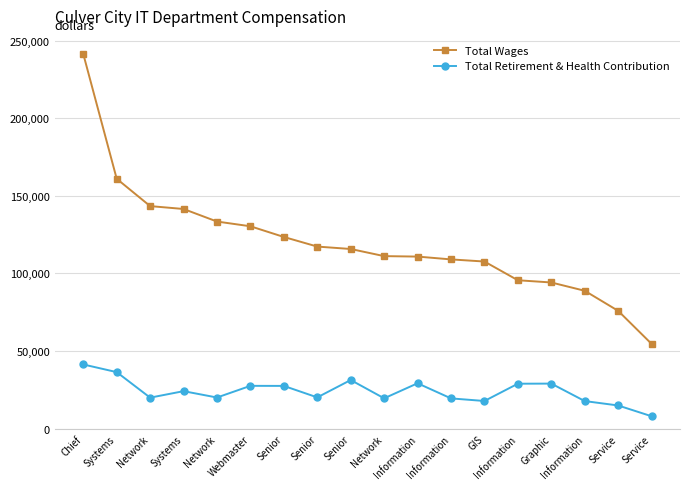

How many distinct data groups are displayed?

2